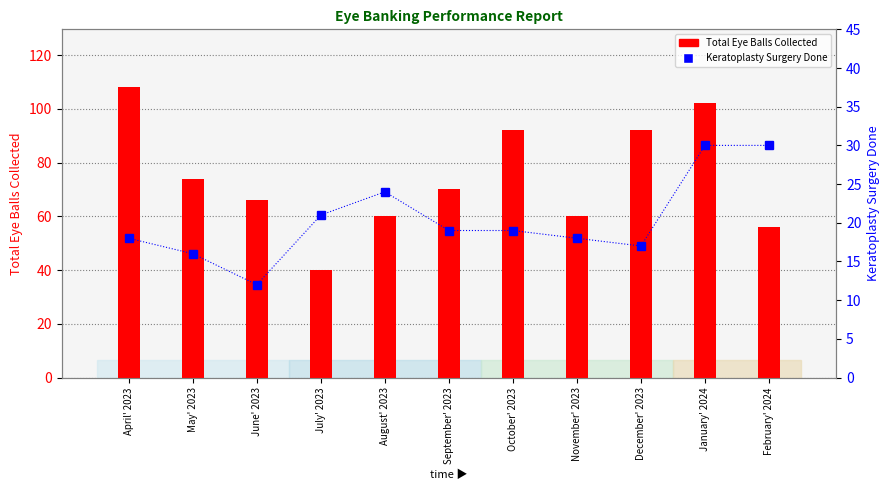

What is the maximum value for Keratoplasty Surgery Done?

30